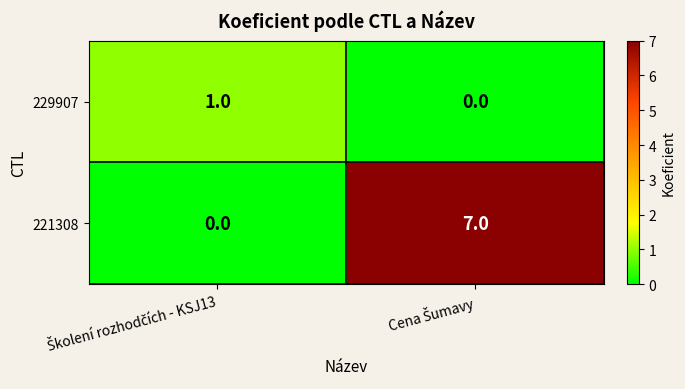

What is the average value of the 221308 series?

4